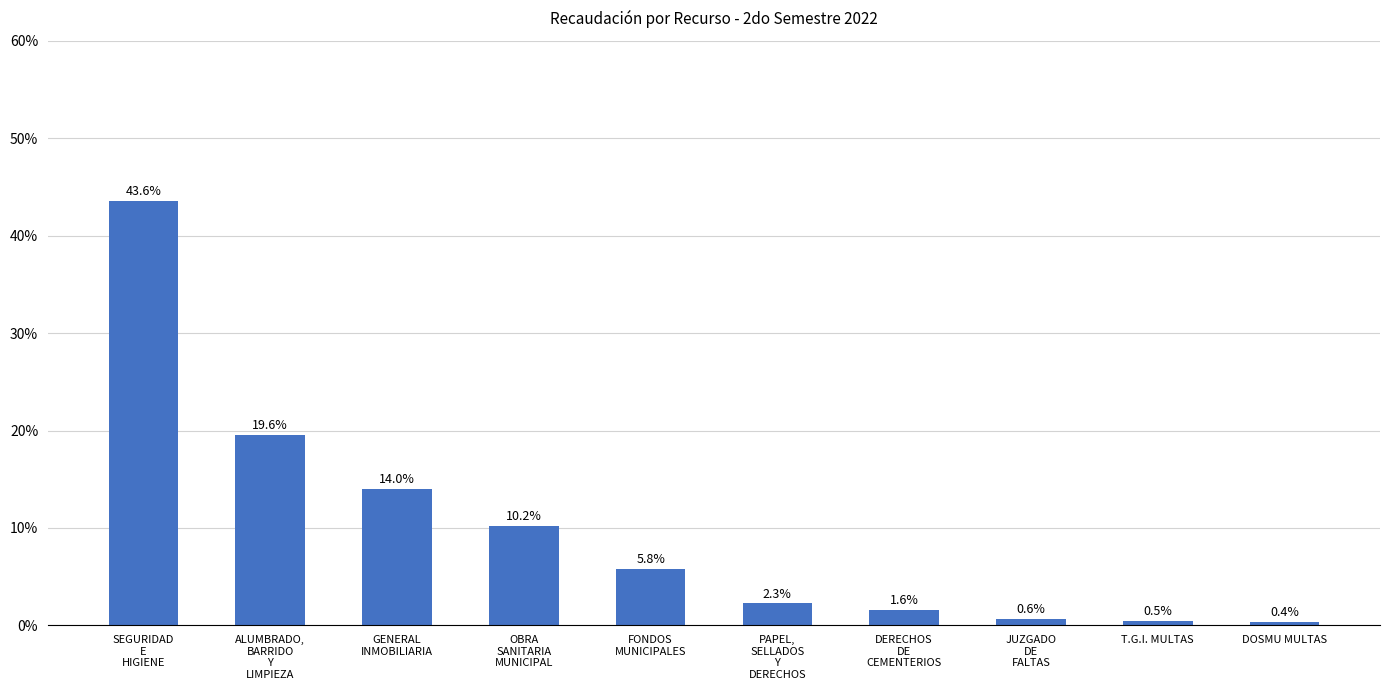

How many distinct data groups are displayed?

1